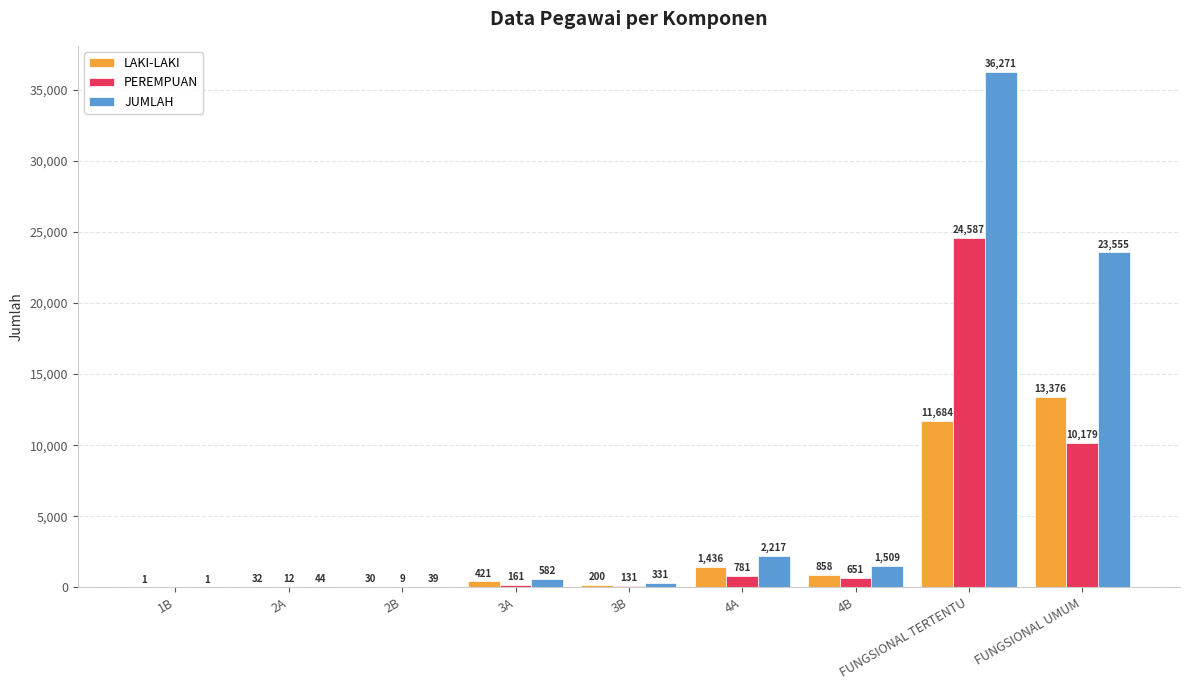

The value of PEREMPUAN at FUNGSIONAL UMUM is 10179. True or false?

True